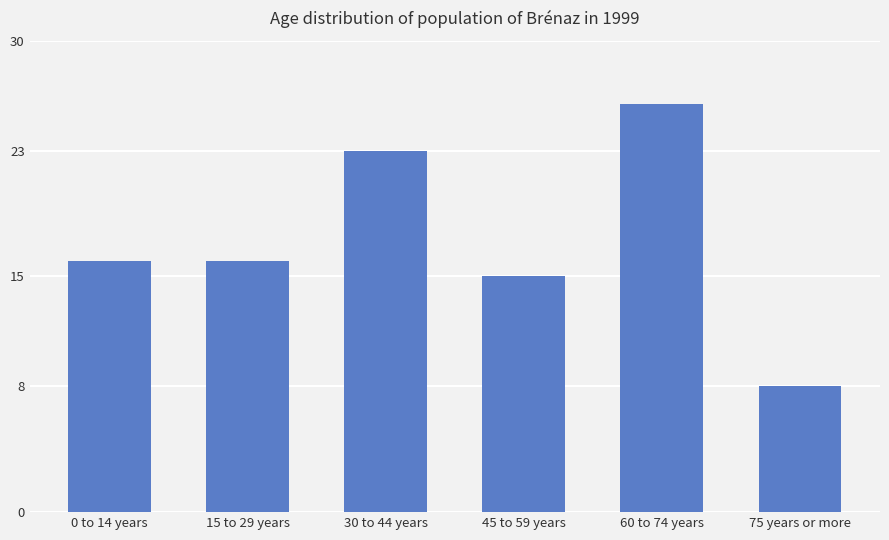

Approximately how many times larger is the value at 75 years or more compared to 30 to 44 years?

0.3